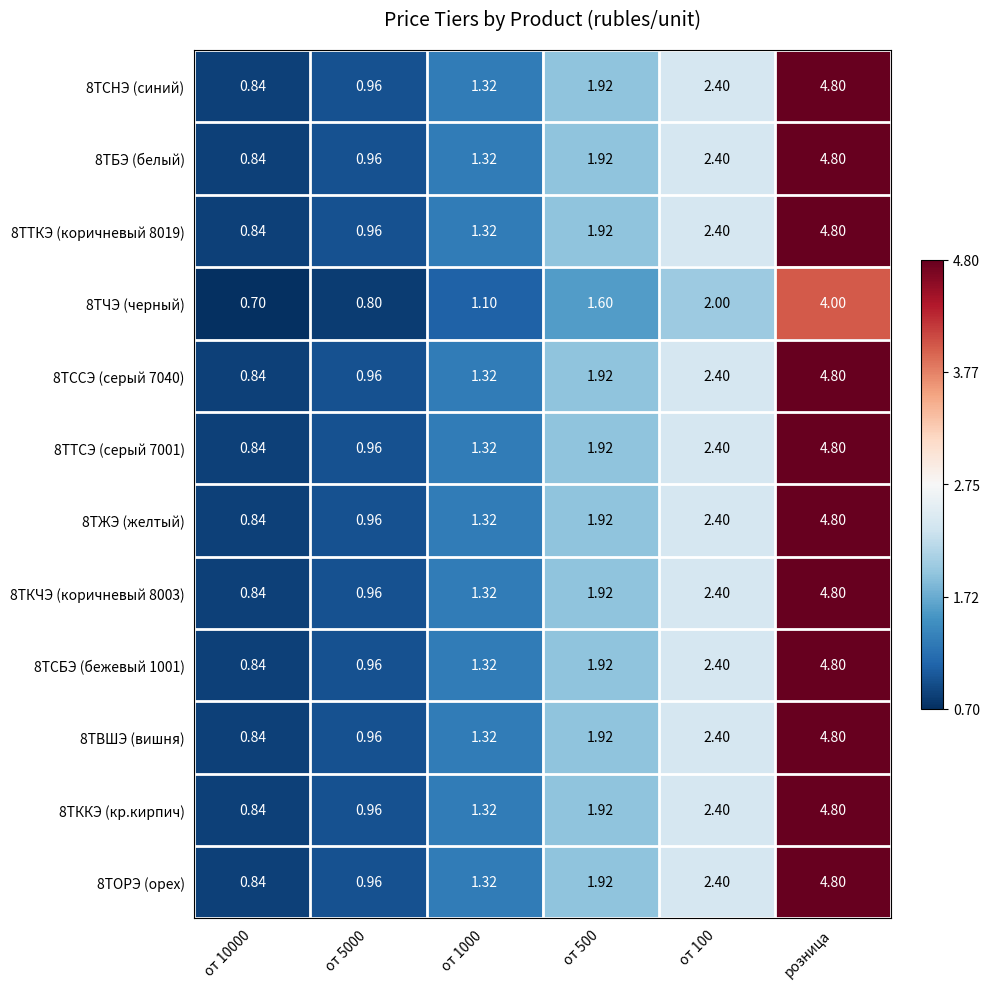

At which label does 8ТБЭ (белый) reach its peak?

розница